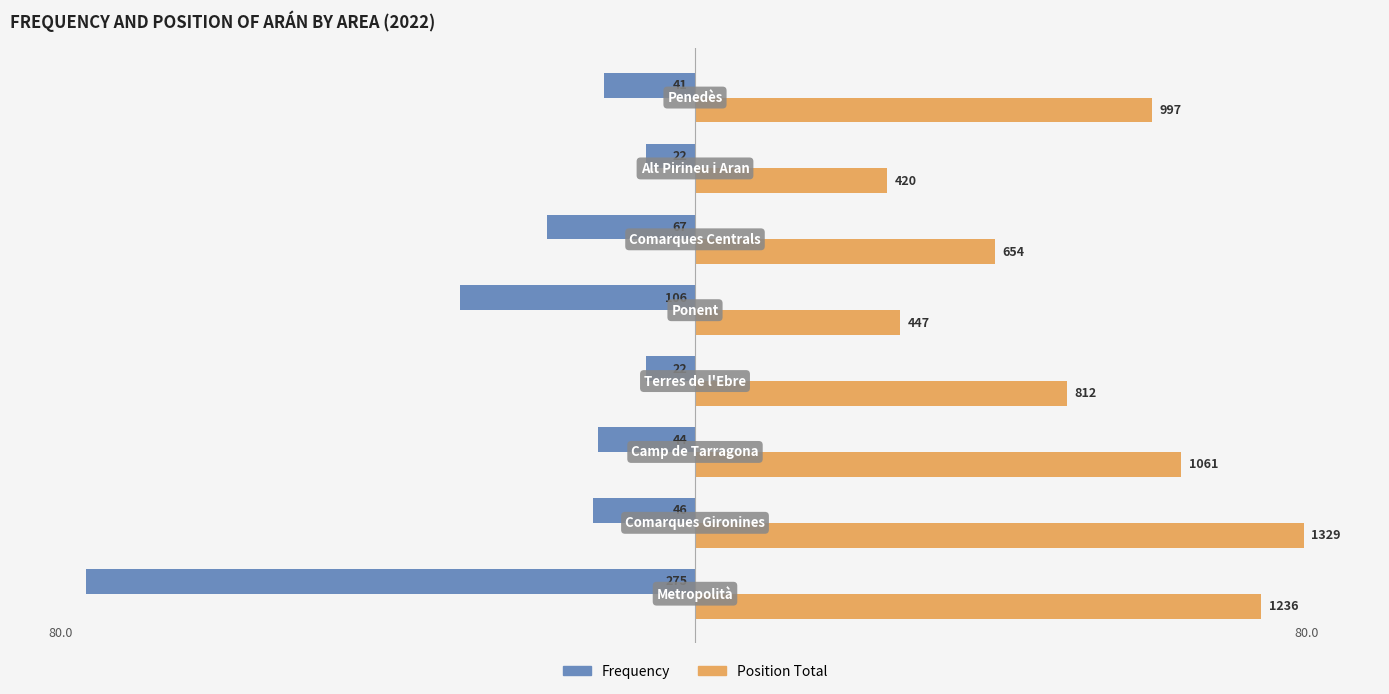

Reading left to right, transcribe all the data shown in this chart.

Frequency: -80.0	-13.4	-12.8	-6.4	-30.8	-19.5	-6.4	-11.9
Position Total: 74.4	80.0	63.9	48.9	26.9	39.4	25.3	60.0